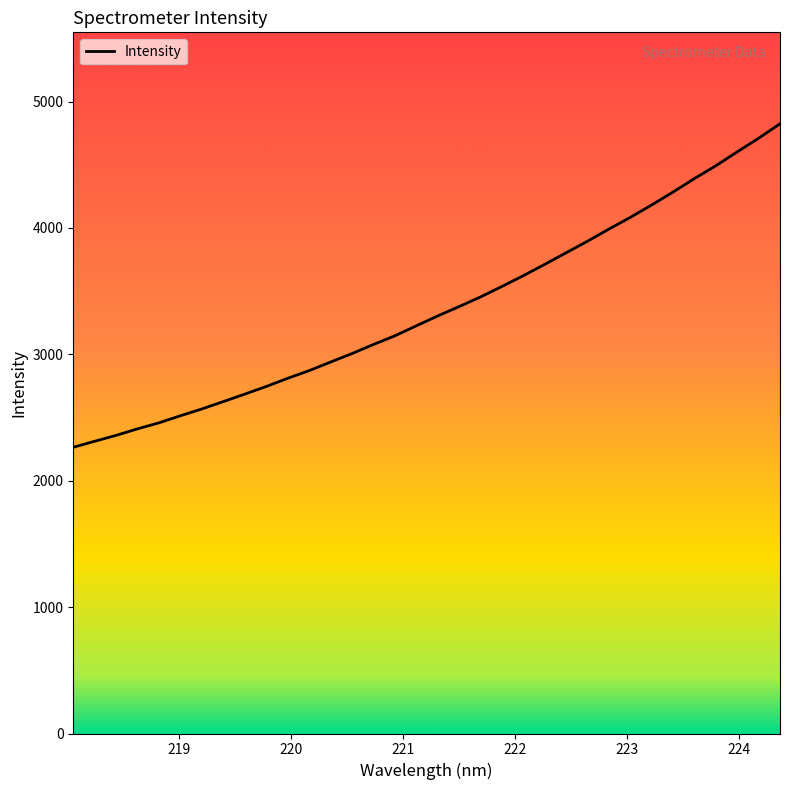

What is the difference between the maximum and minimum values?

2559.5